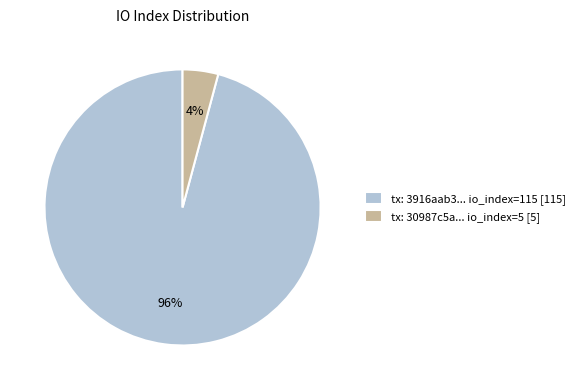

To the nearest percent, what is the average slice percentage?

50%